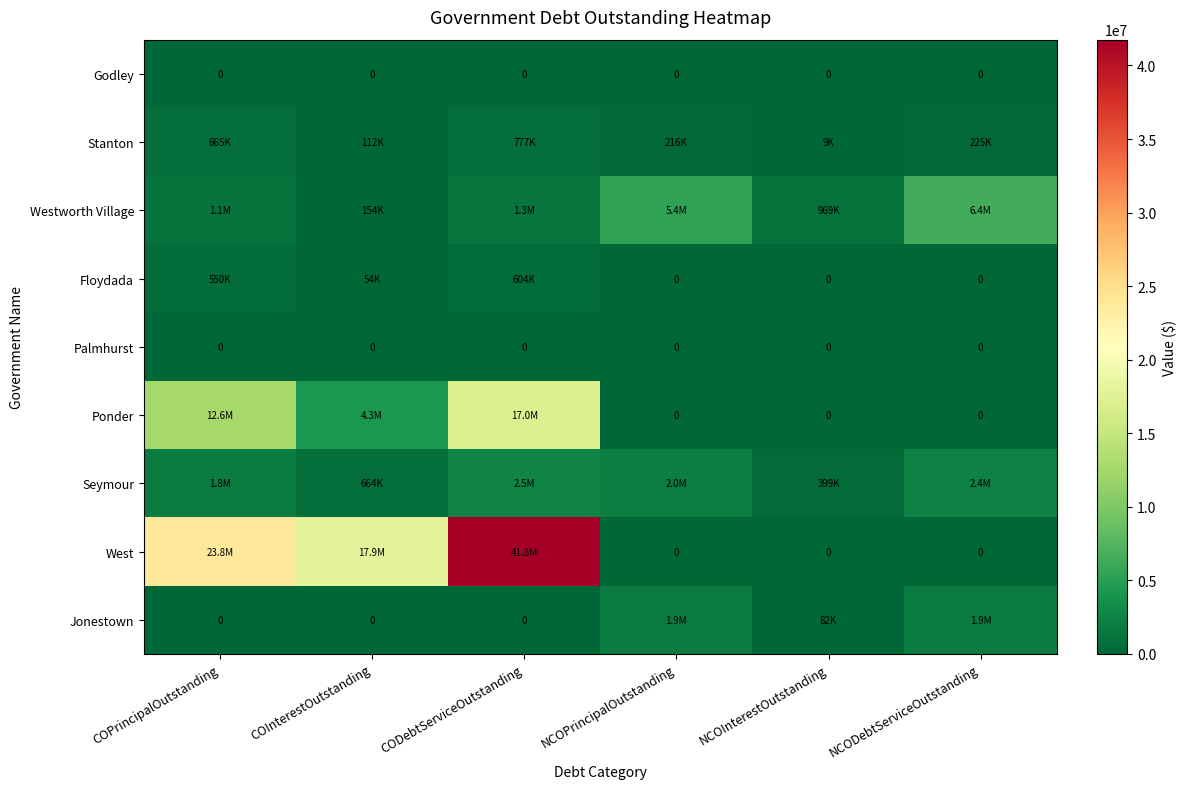

How many data points in West are above 17934266?

3